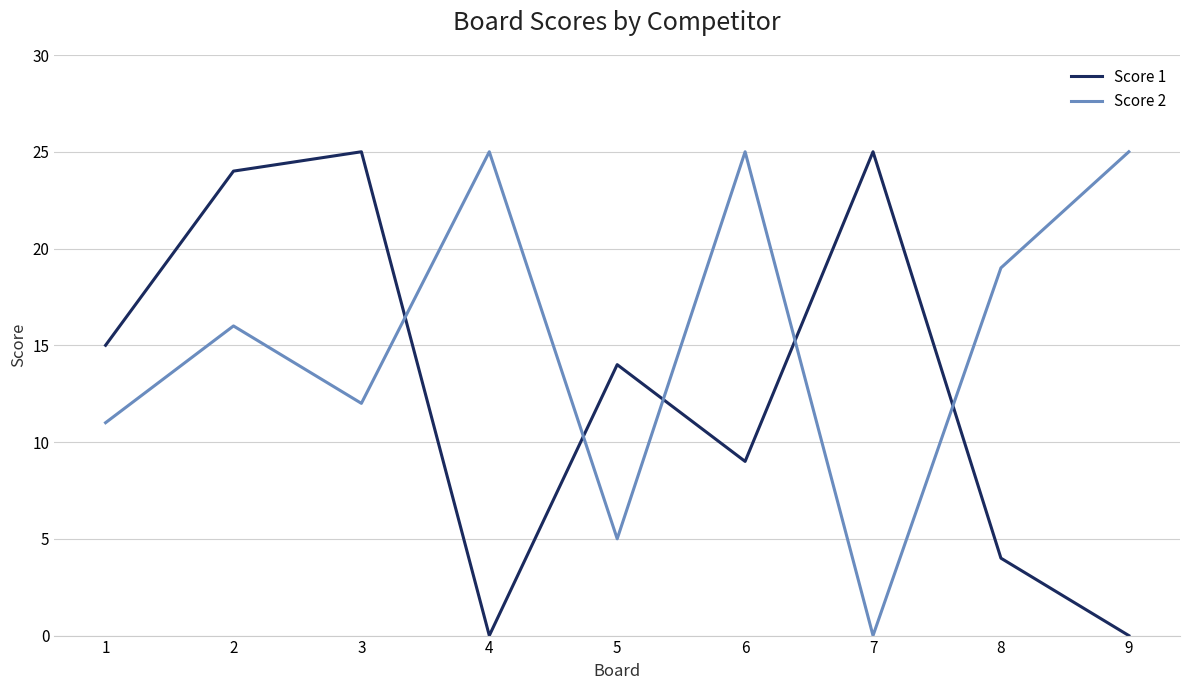

At which category does Score 1 reach its first local peak?

3